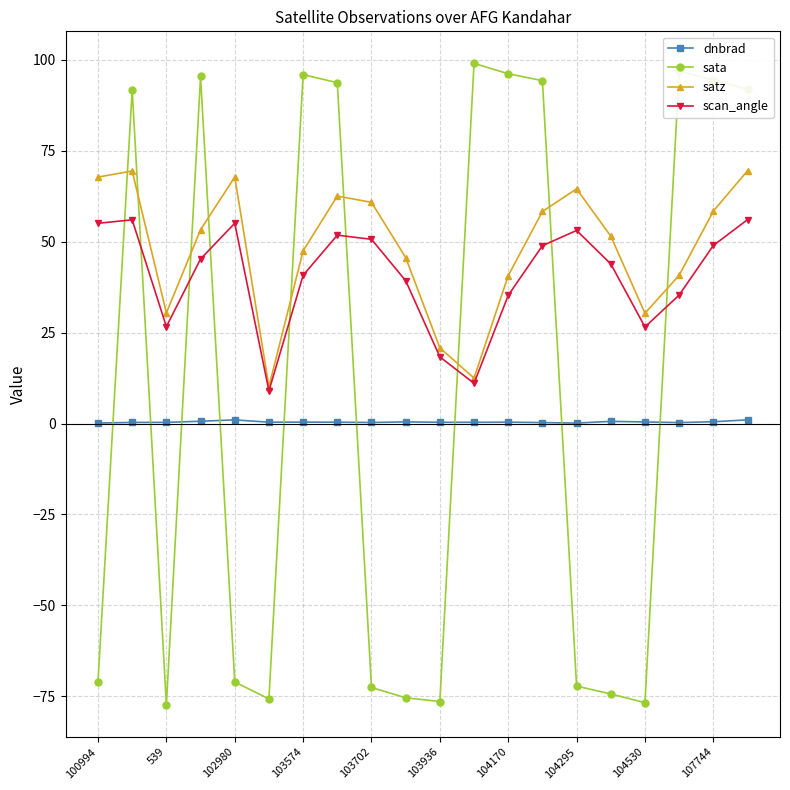

What is the value of the sata point at the 15th from the left?

-72.2